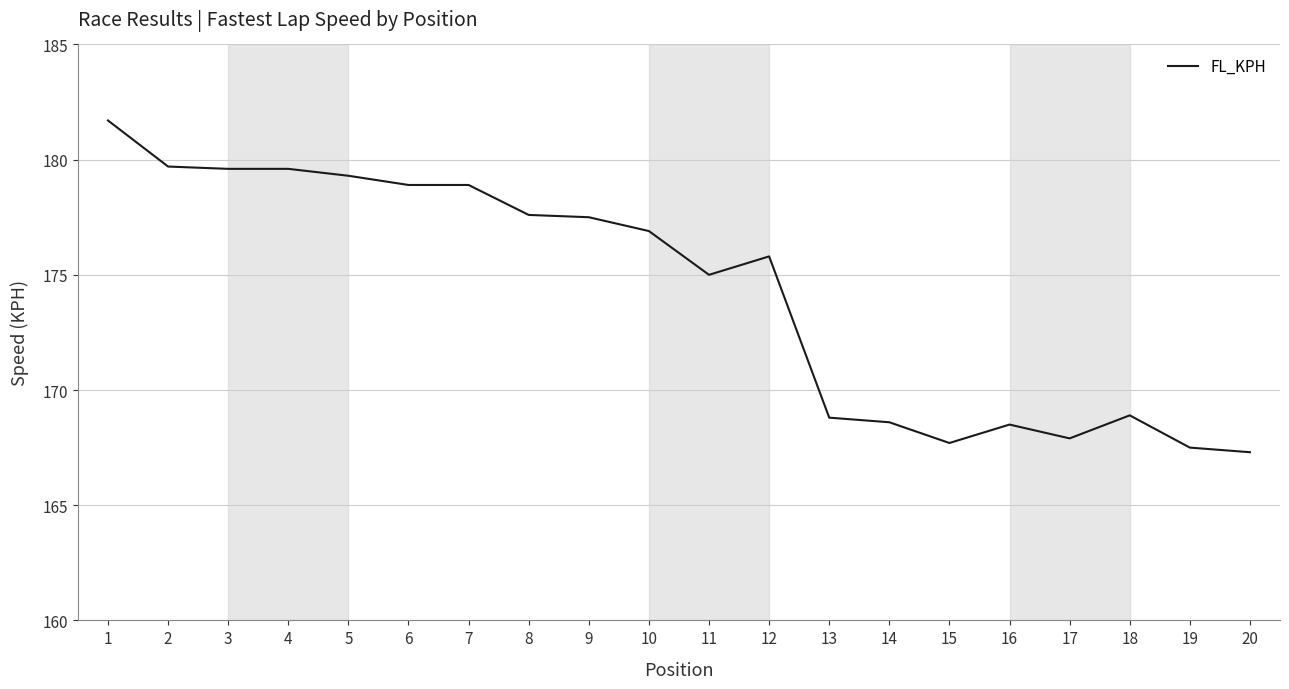

What is the change in value from 8 to 12?

-1.8